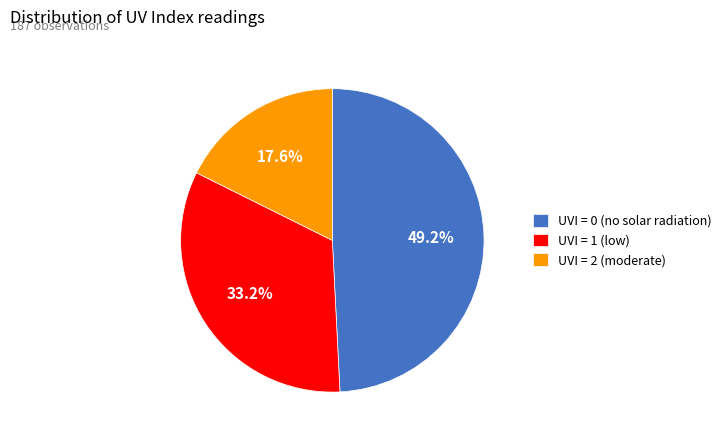

Between UVI = 0 (no solar radiation) and UVI = 1 (low), which is larger?

UVI = 0 (no solar radiation)